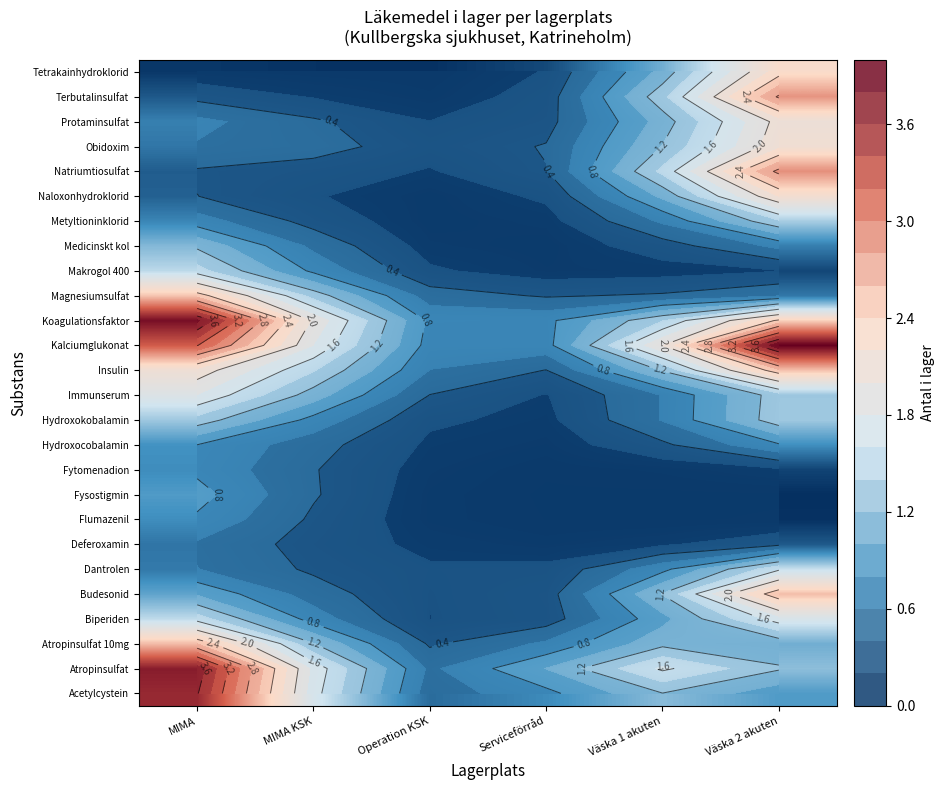

What is the maximum value shown in the chart?

4.0